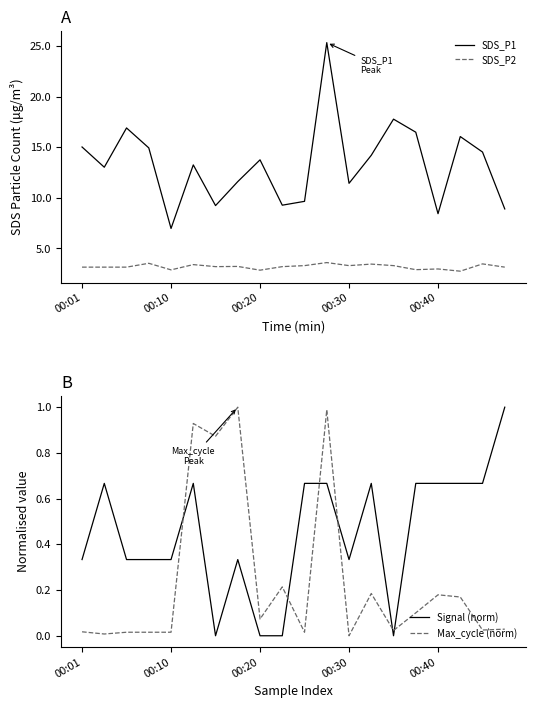

The value of SDS_P2 at 00:20 is 0.8. True or false?

False